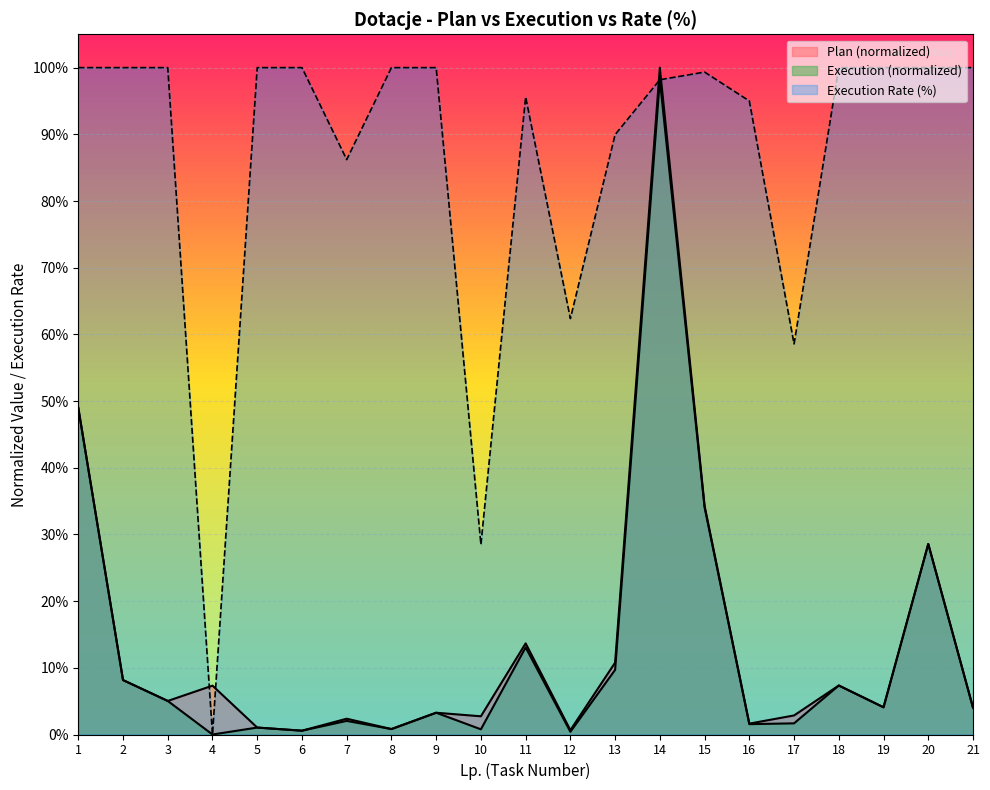

Does the chart display data point markers on the line(s)?

No